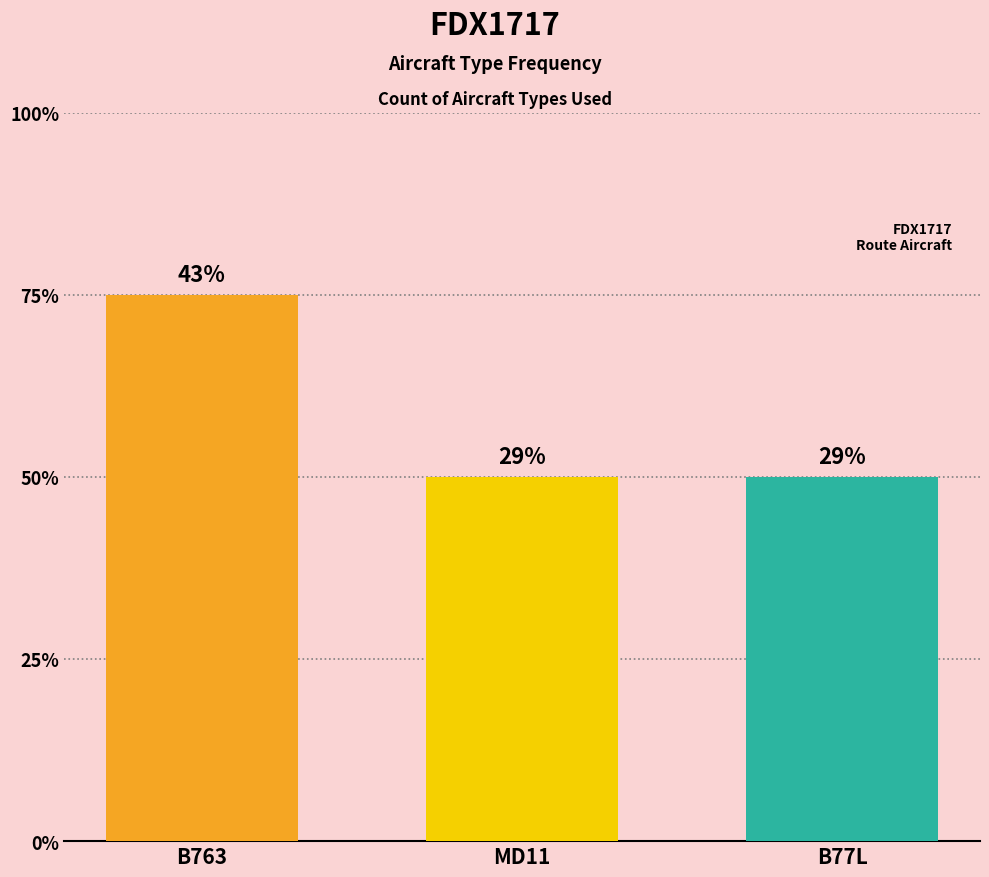

True or false: the data shows 2 at MD11.

True